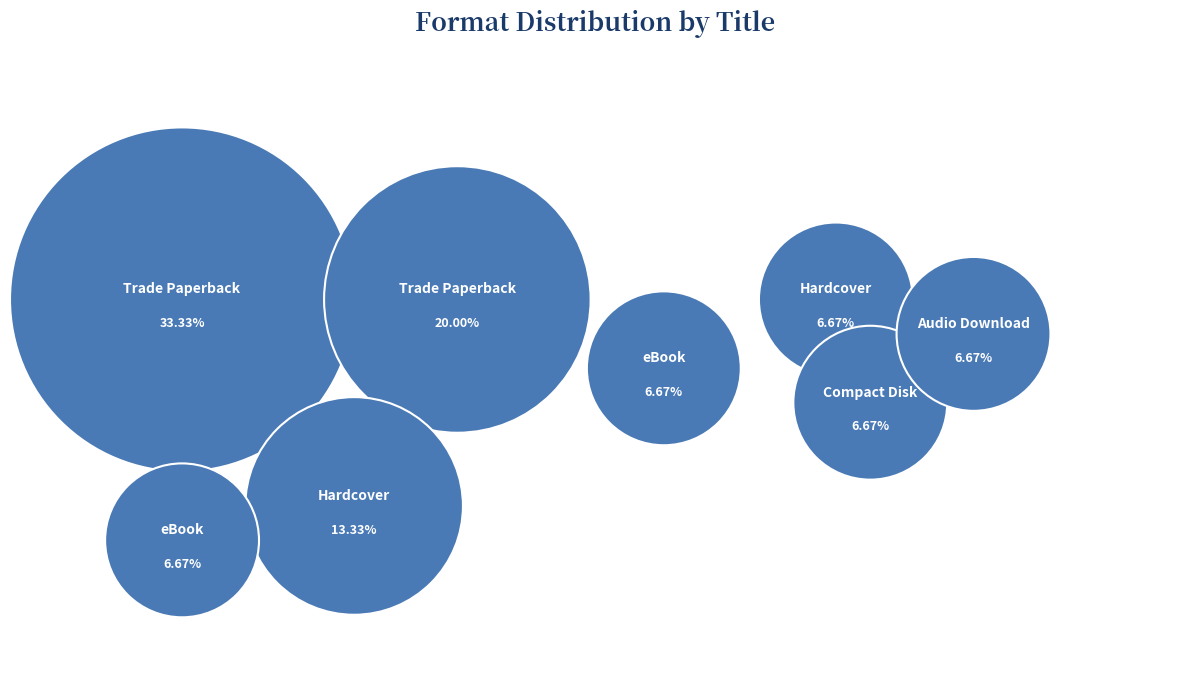

What is the ratio of the value at Bane Chronicles (Hardcover) to the value at Bane Chronicles (Compact Disk)?

1.0